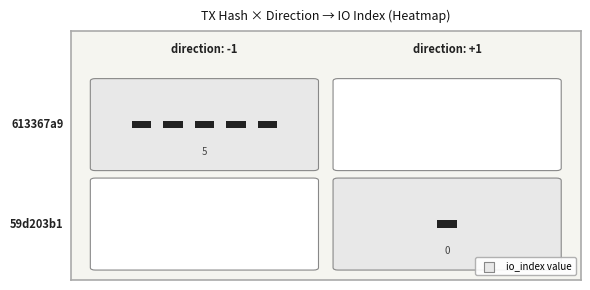

Reading left to right, what are all the values shown in this chart?

613367a9730e33d53d4494945c02257f88c6c39: direction=-1	io_index=5
59d203b1e793036055ba460a7ee474b6ea1f39c: direction=1	io_index=0